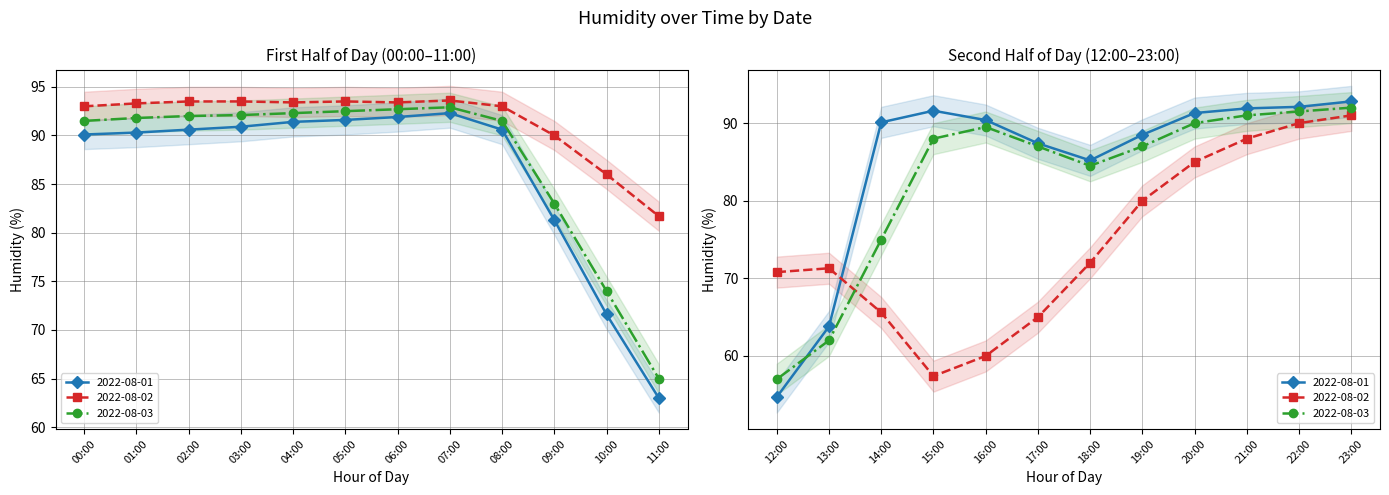

Reading left to right, extract all data points from this chart.

2022-08-01: 00:00=90.1	01:00=90.3	02:00=90.6	03:00=90.9	04:00=91.4	05:00=91.6	06:00=91.9	07:00=92.3	08:00=90.6	09:00=81.3	10:00=71.6	11:00=63.0	12:00=54.7	13:00=63.8	14:00=90.1	15:00=91.6	16:00=90.4	17:00=87.4	18:00=85.2	19:00=88.5	20:00=91.3	21:00=91.9	22:00=92.1	23:00=92.8
2022-08-02: 00:00=93.0	01:00=93.3	02:00=93.5	03:00=93.5	04:00=93.4	05:00=93.5	06:00=93.4	07:00=93.6	08:00=93.0	09:00=90.0	10:00=86.0	11:00=81.7	12:00=70.8	13:00=71.3	14:00=65.6	15:00=57.4	16:00=60.0	17:00=65.0	18:00=72.0	19:00=80.0	20:00=85.0	21:00=88.0	22:00=90.0	23:00=91.0
2022-08-03: 00:00=91.5	01:00=91.8	02:00=92.0	03:00=92.1	04:00=92.3	05:00=92.5	06:00=92.7	07:00=92.9	08:00=91.5	09:00=83.0	10:00=74.0	11:00=65.0	12:00=57.0	13:00=62.0	14:00=75.0	15:00=88.0	16:00=89.5	17:00=87.0	18:00=84.5	19:00=87.0	20:00=90.0	21:00=91.0	22:00=91.5	23:00=92.0